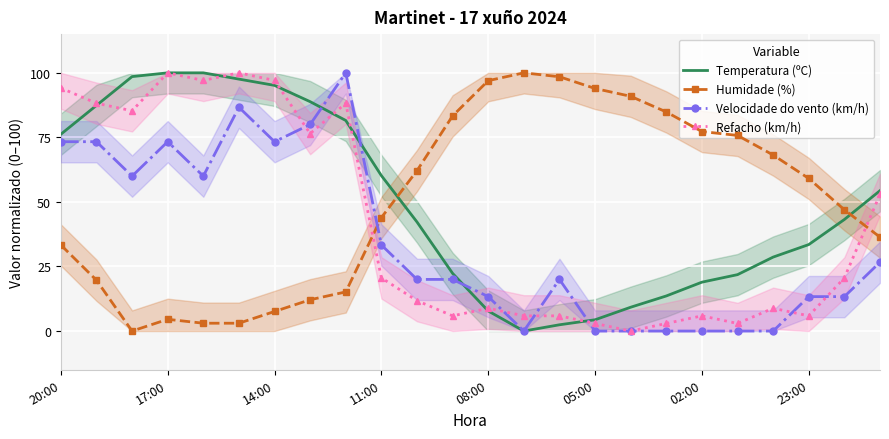

Which series ends up on top after the final intersection of Velocidade do vento (km/h) and Refacho (km/h)?

Refacho (km/h)